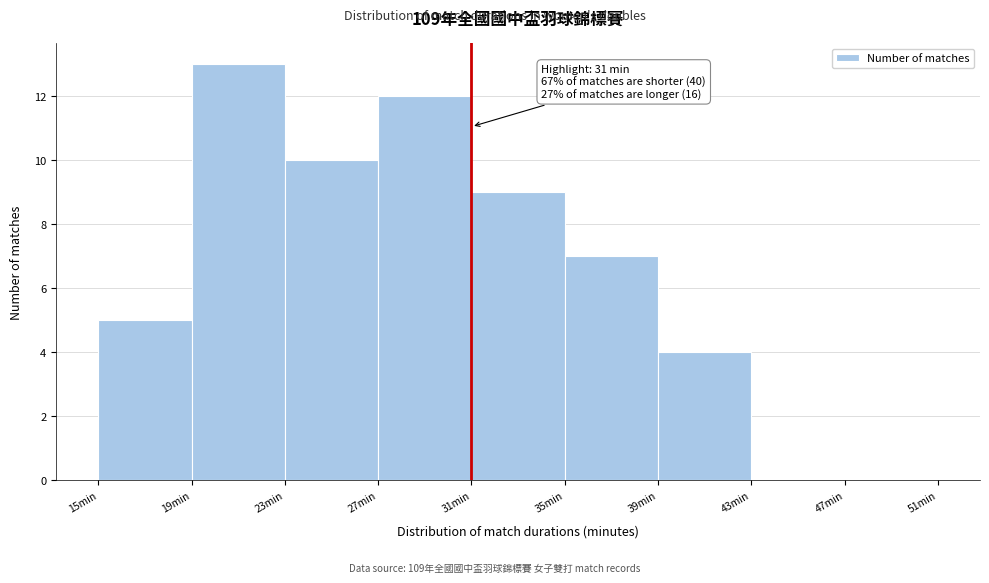

Which range on the x-axis has the tallest bar?

19 to 23